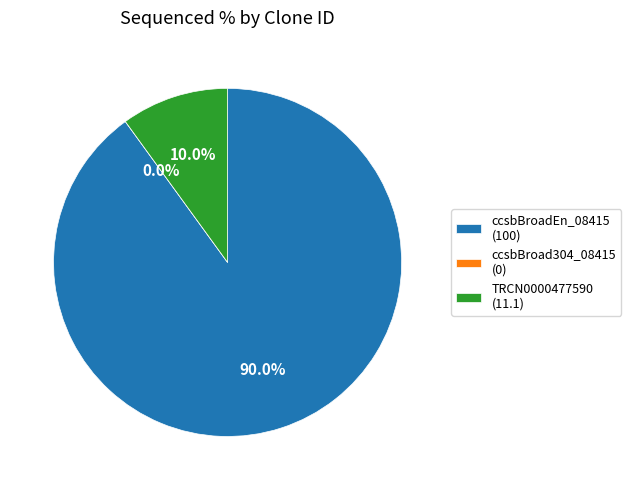

Is the sum of TRCN0000477590 and ccsbBroadEn_08415 greater than half?

Yes